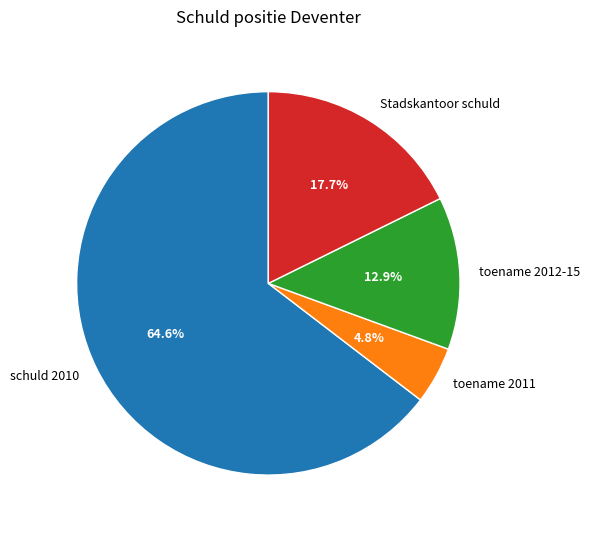

Is schuld 2010 the majority of the pie?

Yes